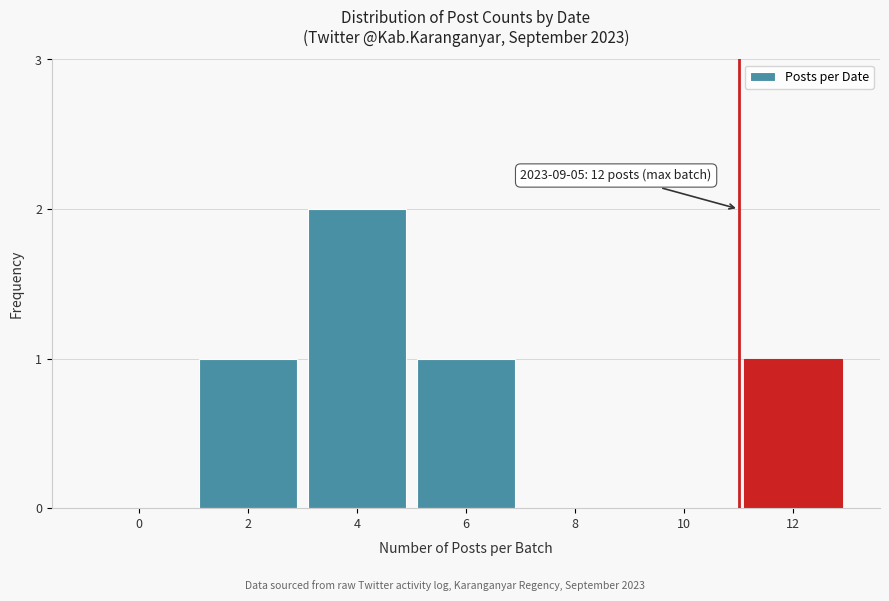

Reading left to right, list all the values displayed in this chart.

0=0	2=1	4=2	6=1	8=0	10=0	12=1